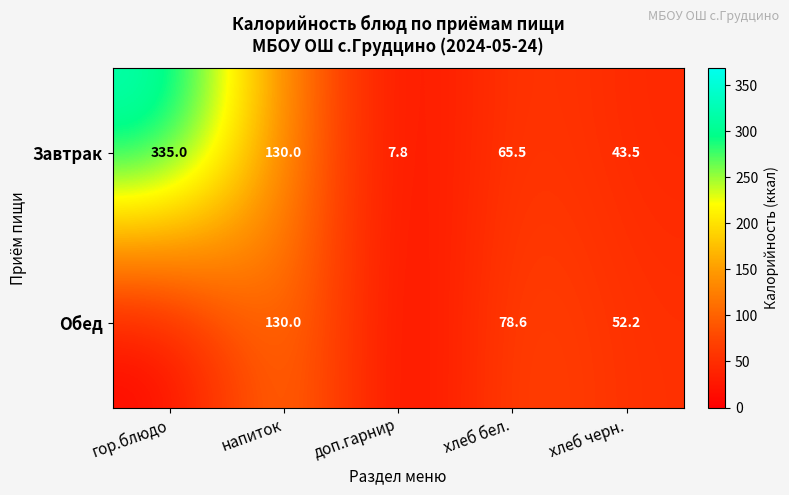

True or false: Завтрак has a value of 9.9 at хлеб черн..

False